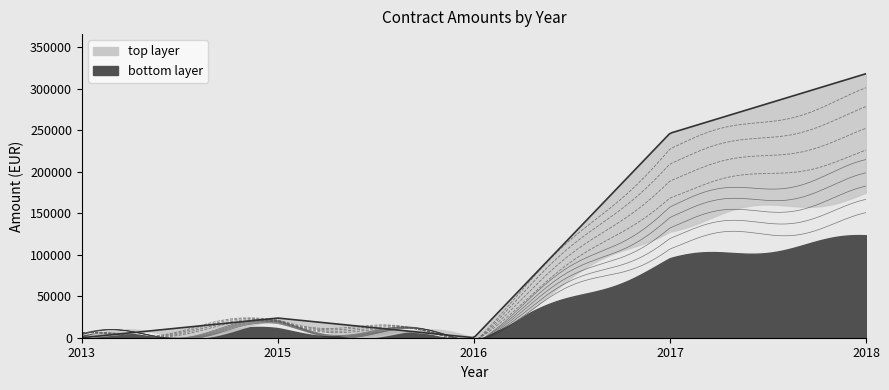

At which category is the sum across all series the highest?

2018